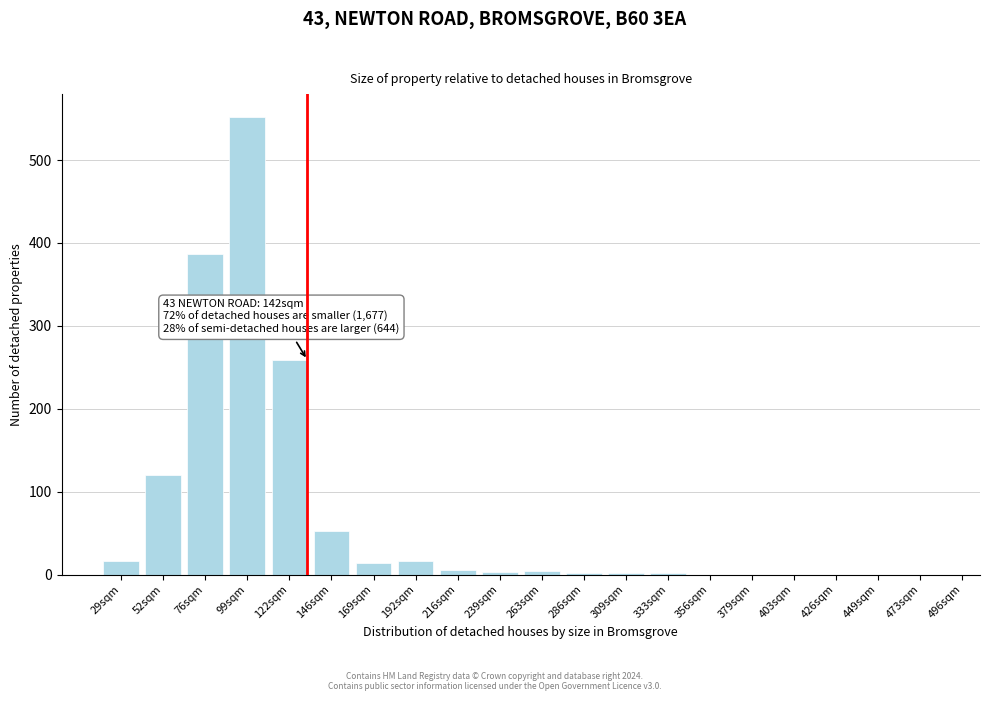

What is the sum of all values?

1435